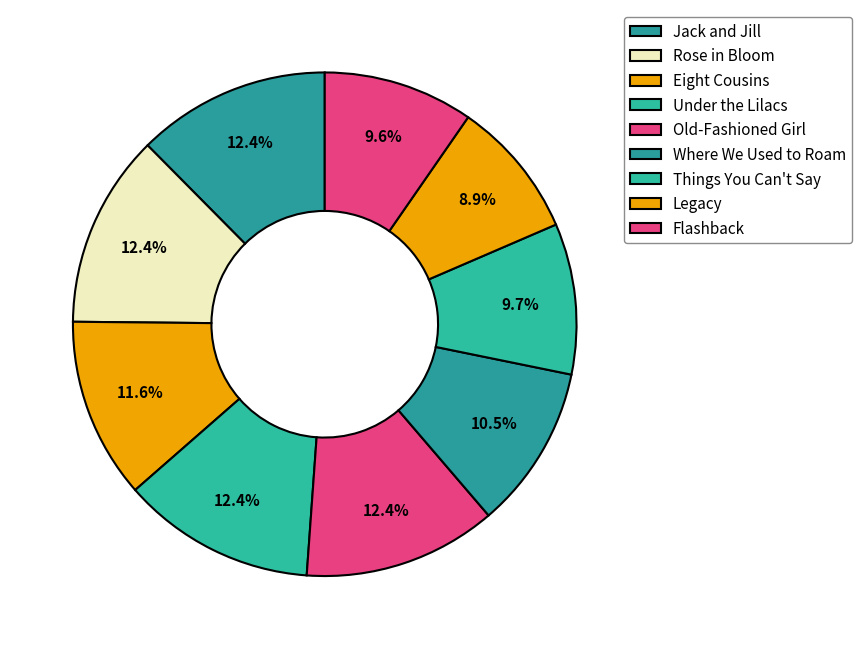

What percentage is the Old-Fashioned Girl slice, to the nearest percent?

12%